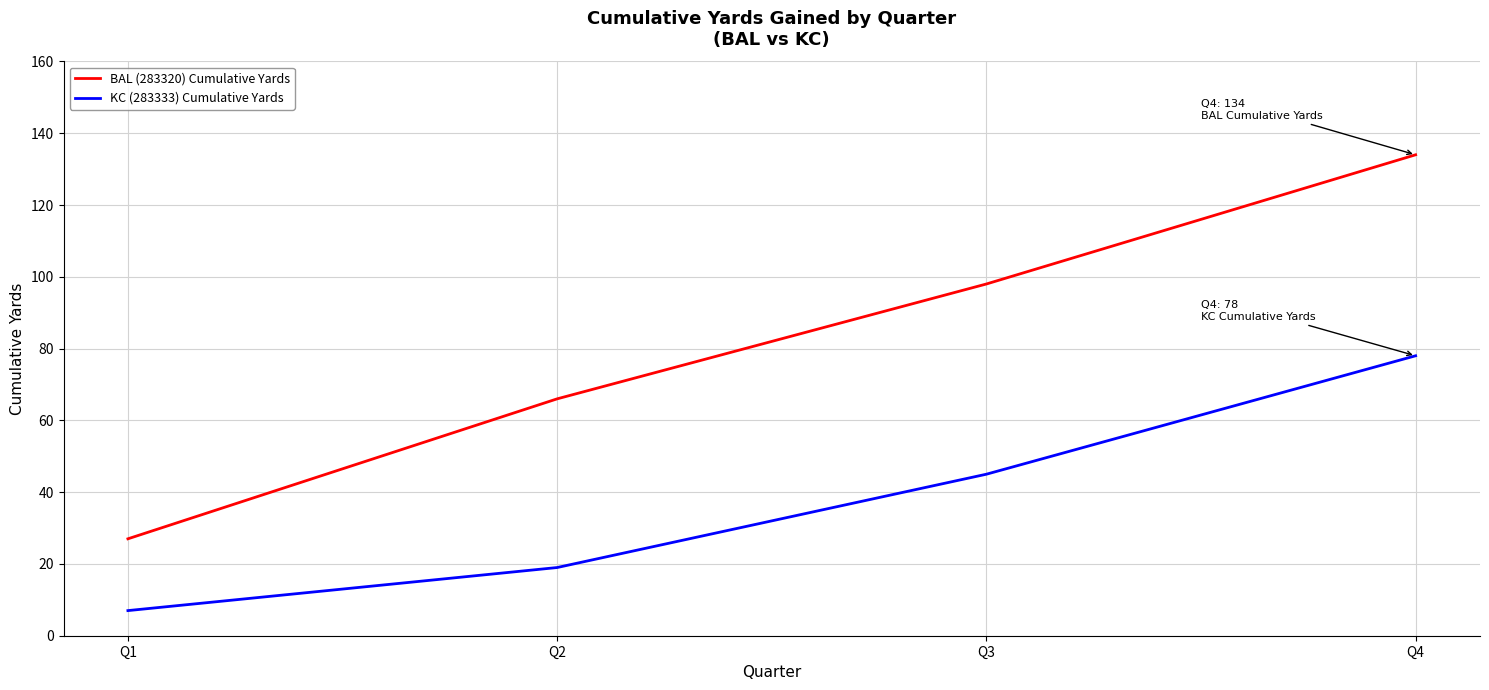

List the series in order of their peak value, lowest first.

KC (283333) Cumulative Yards, BAL (283320) Cumulative Yards